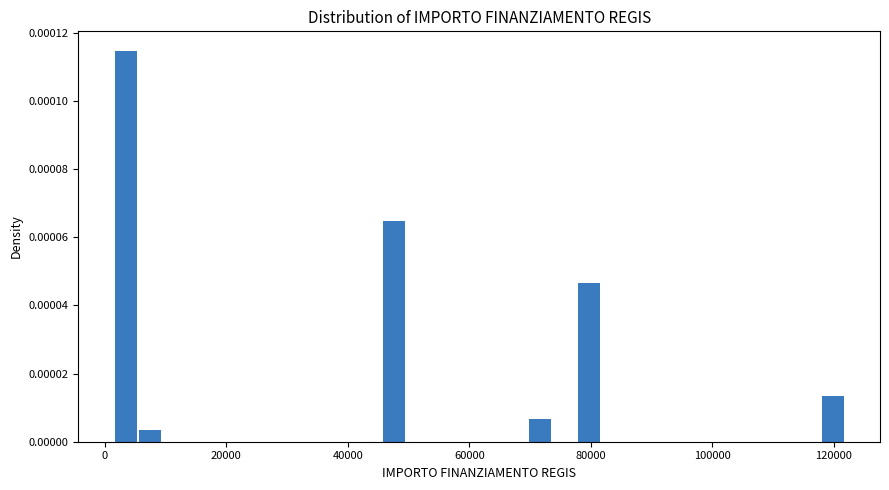

Around what value on the x-axis is the tallest bar? Give the approximate position of its centre, as read against the axis.

4000